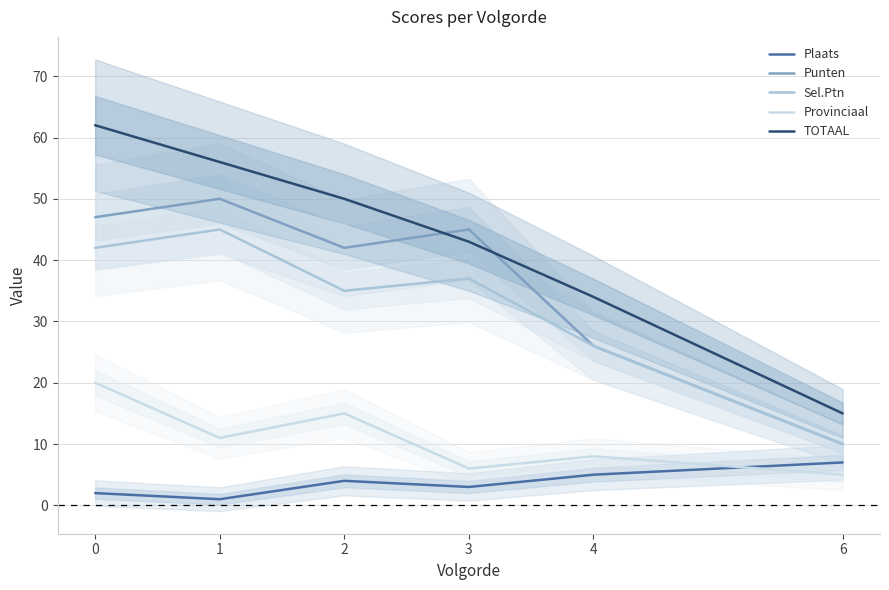

Which has a higher value, 4 or 1?

4